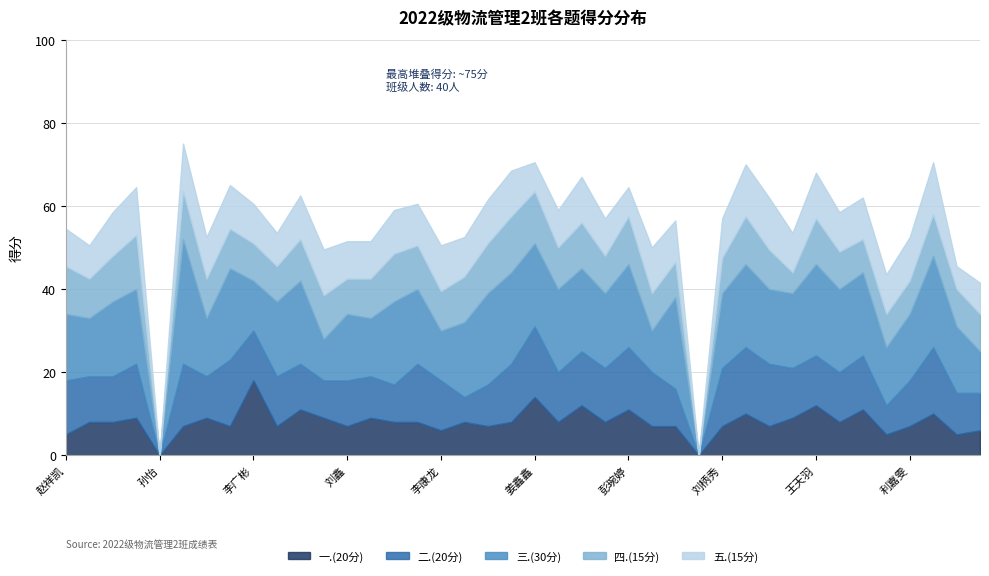

Which category has the highest value across all series?

高欣